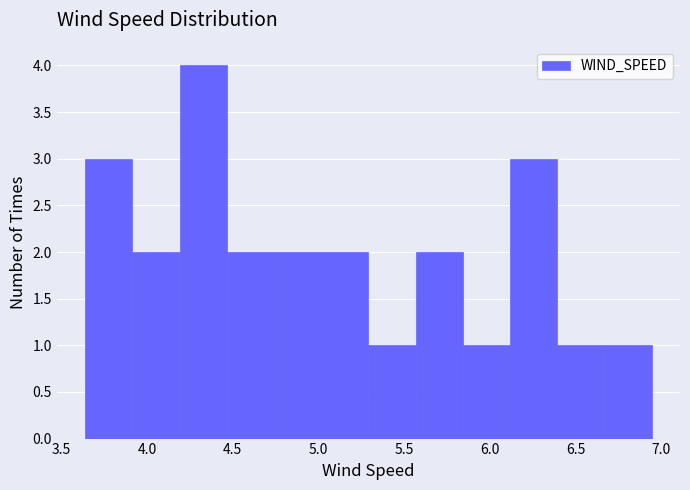

Reading left to right, list every bar in this chart as the range it spans on the x-axis followed by its height. Neither the bar edges nor the heights are printed on the chart, so give them approximately, as read against the axes.

3.65 to 3.90: 3
3.90 to 4.20: 2
4.20 to 4.45: 4
4.45 to 4.75: 2
4.75 to 5.00: 2
5.00 to 5.30: 2
5.30 to 5.55: 1
5.55 to 5.85: 2
5.85 to 6.10: 1
6.10 to 6.40: 3
6.40 to 6.65: 1
6.65 to 6.95: 1